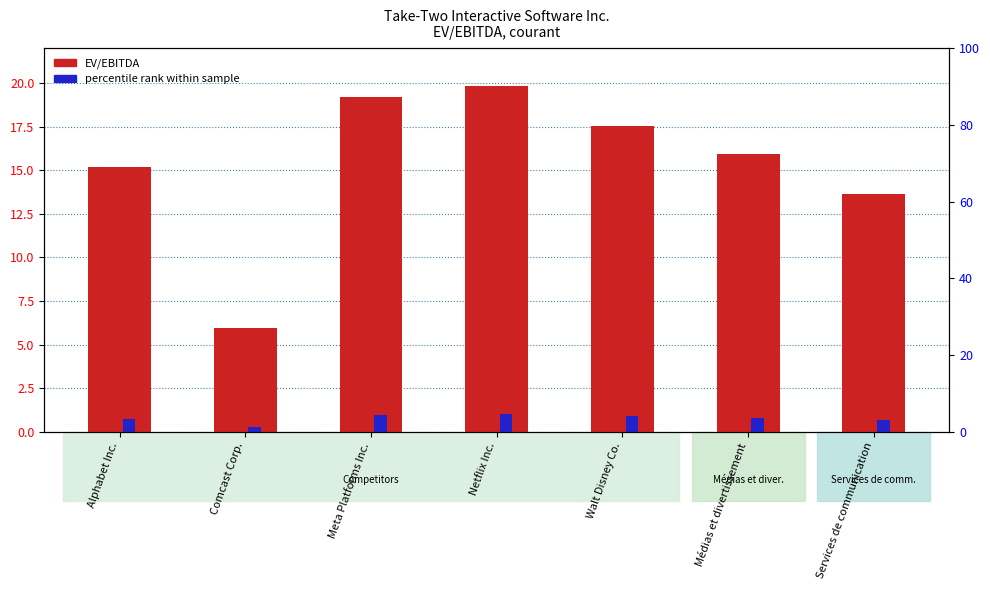

The percentile rank within sample series shows 0.5 at Médias et divertissement. True or false?

False